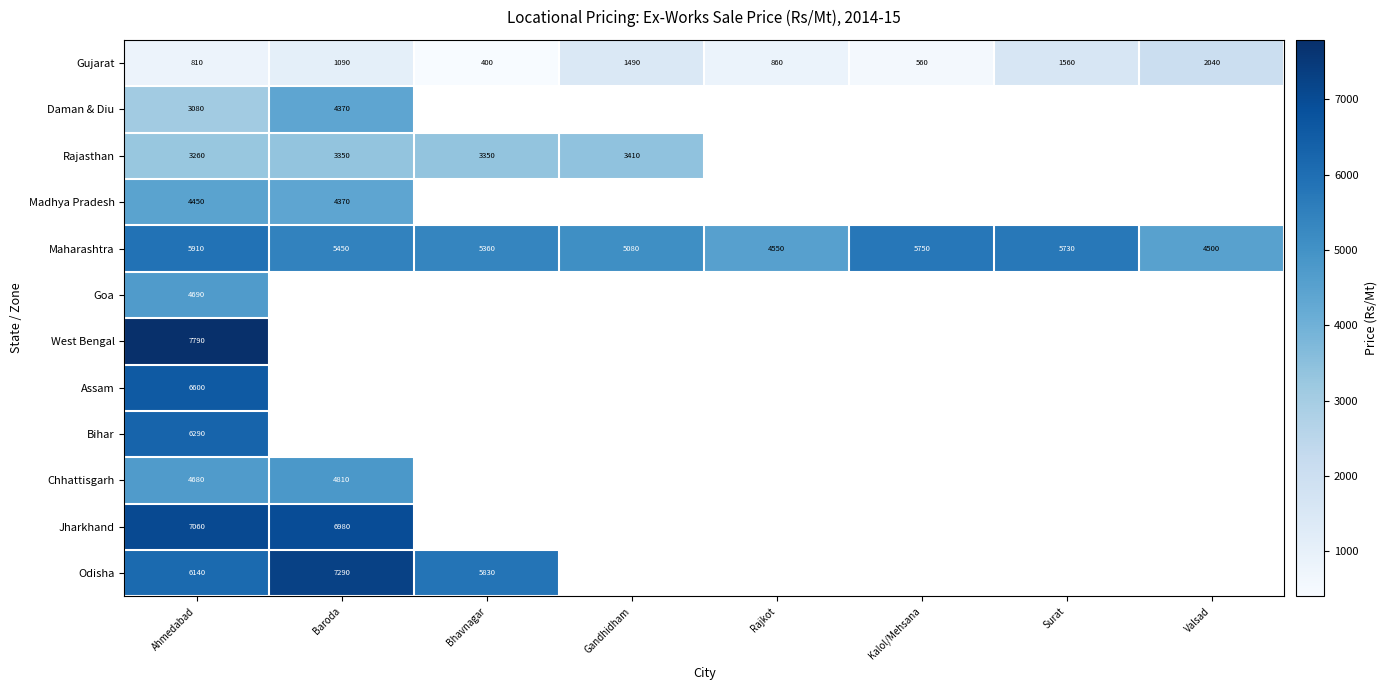

Which has a higher value, Baroda or Bhavnagar?

Baroda